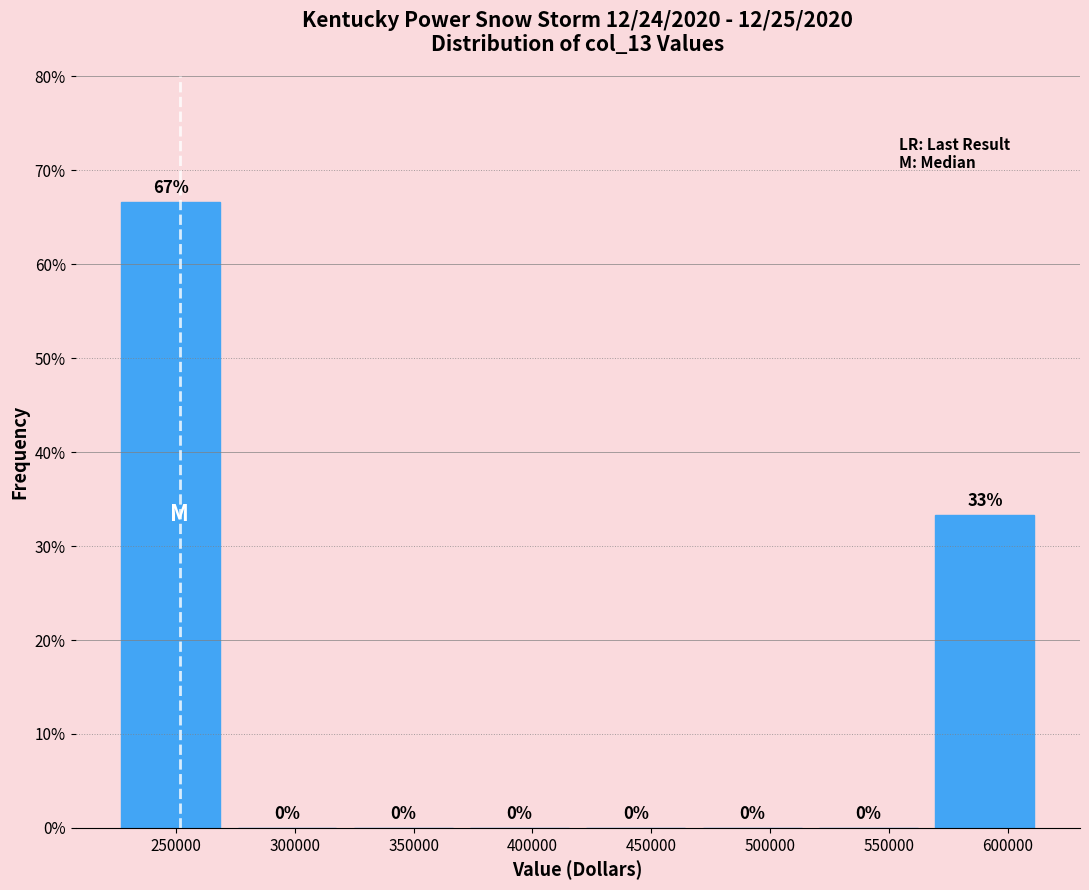

Over which range of the x-axis is the bar tallest?

225000 to 270000